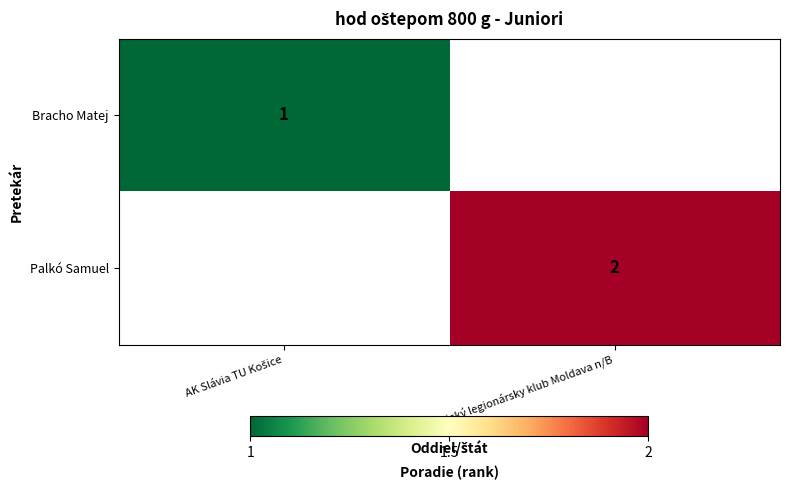

The value of Palkó Samuel at Atletický legionársky klub Moldava n/B is 2. True or false?

True